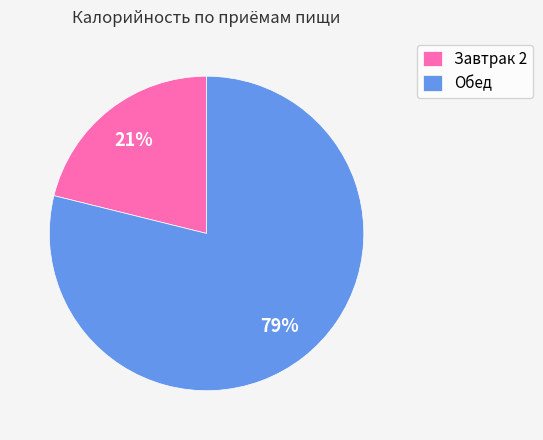

Is it true that Завтрак 2 is 29% of the pie?

False